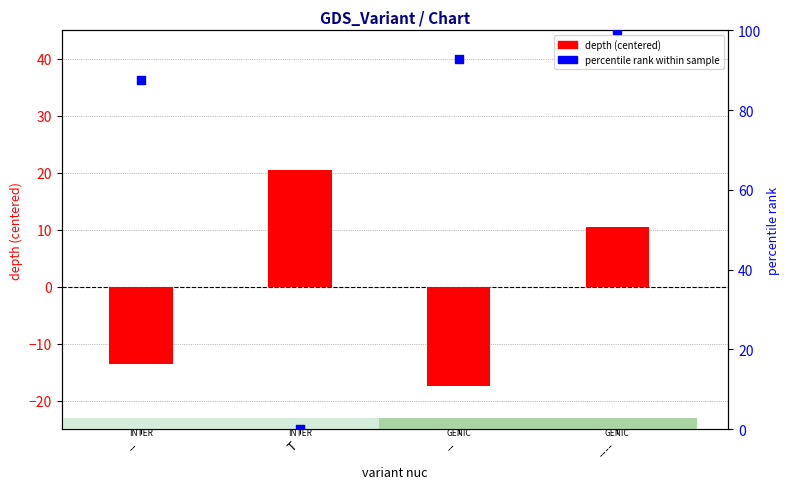

Is the value of percentile rank within sample at T greater than the value of depth (centered) at --?

Yes